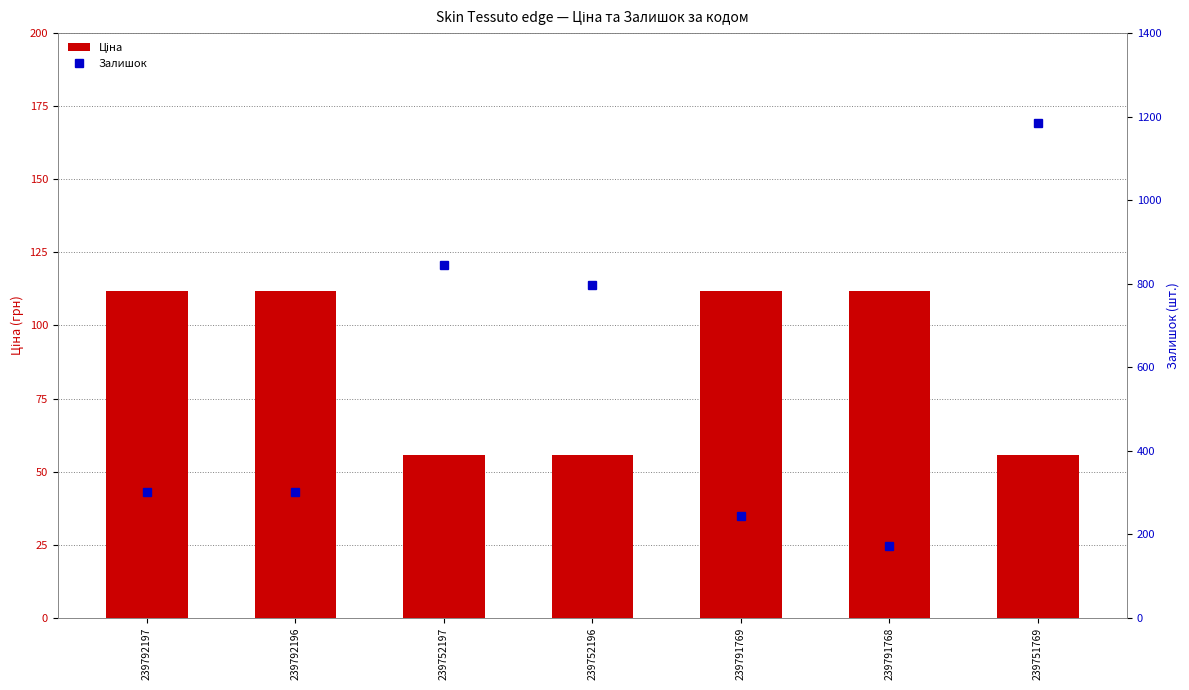

Which label corresponds to the smallest value in the chart?

239752197